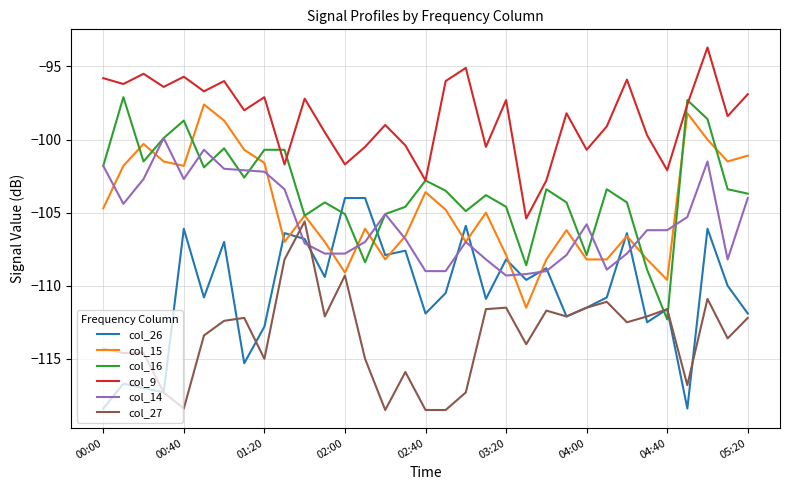

True or false: col_9 and col_27 cross at least once.

False